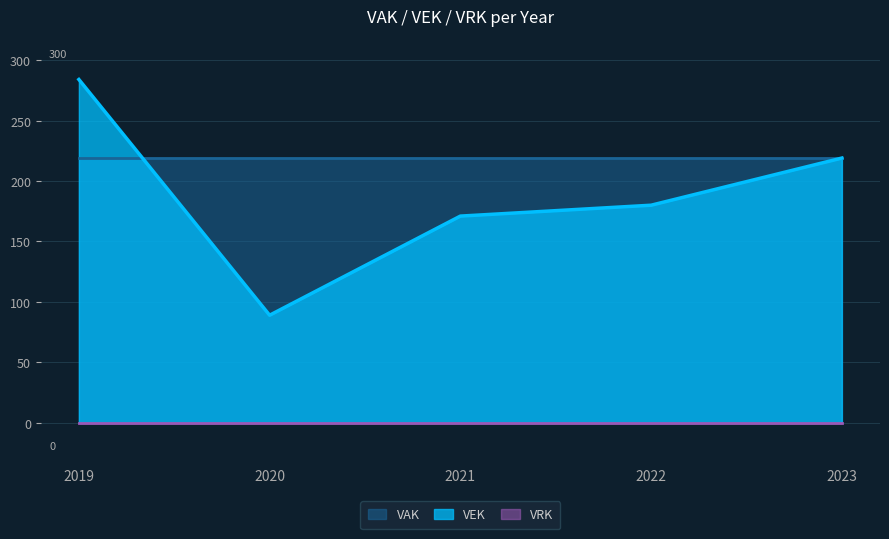

Which category has the lowest value across all series?

2019